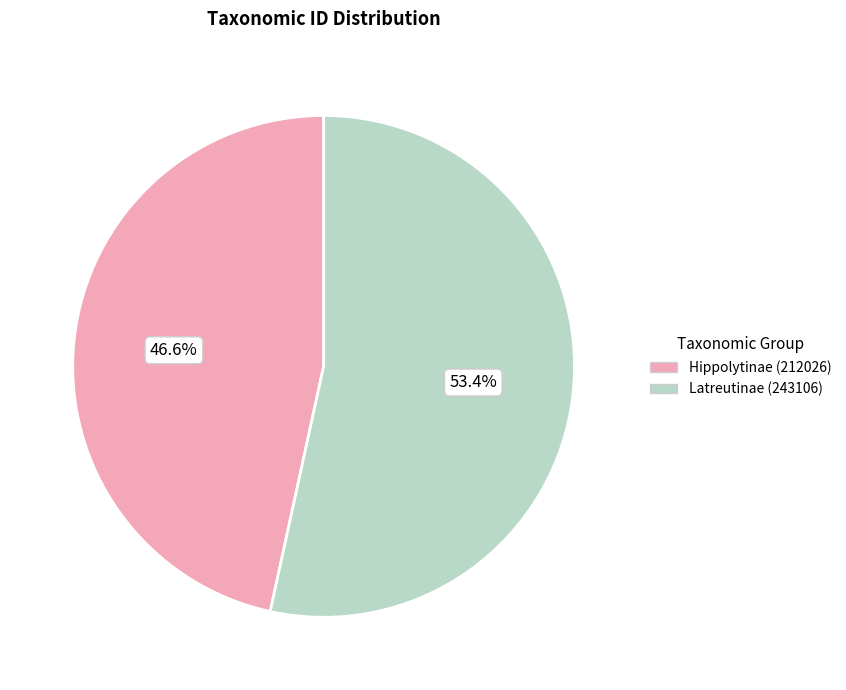

Does any single category account for the majority?

Yes